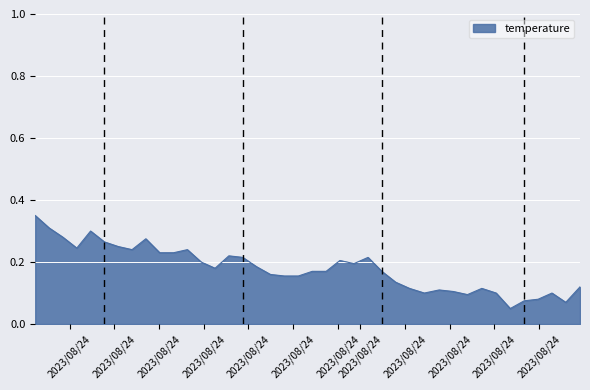

What is the value of the 17th point from the left?

0.2